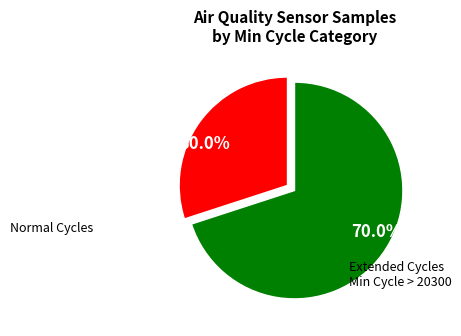

Combined, do 70.0% and 30.0% account for over 50%?

Yes